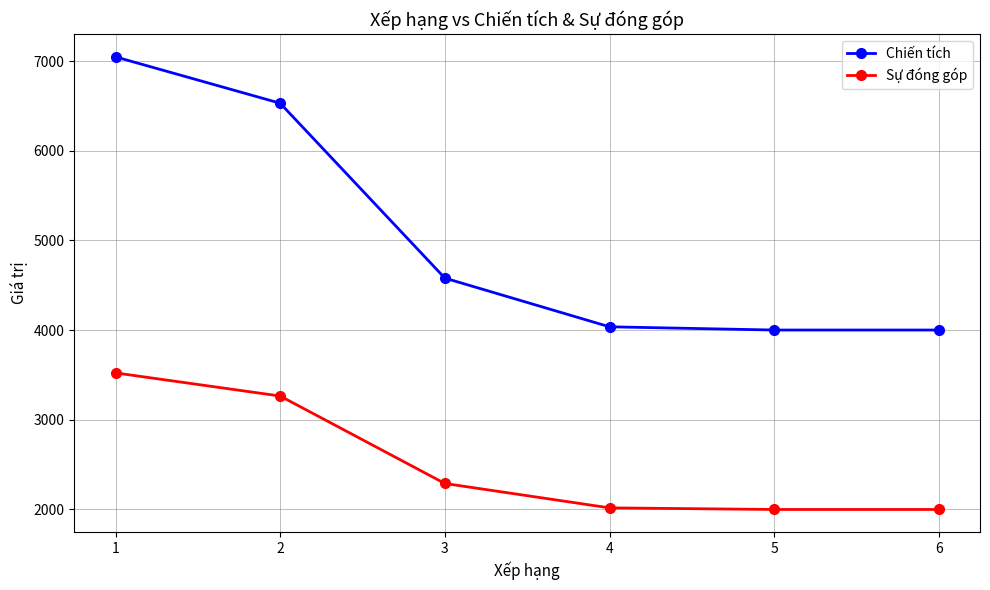

Between 1 and 3, which series saw the biggest shift?

Chiến tích